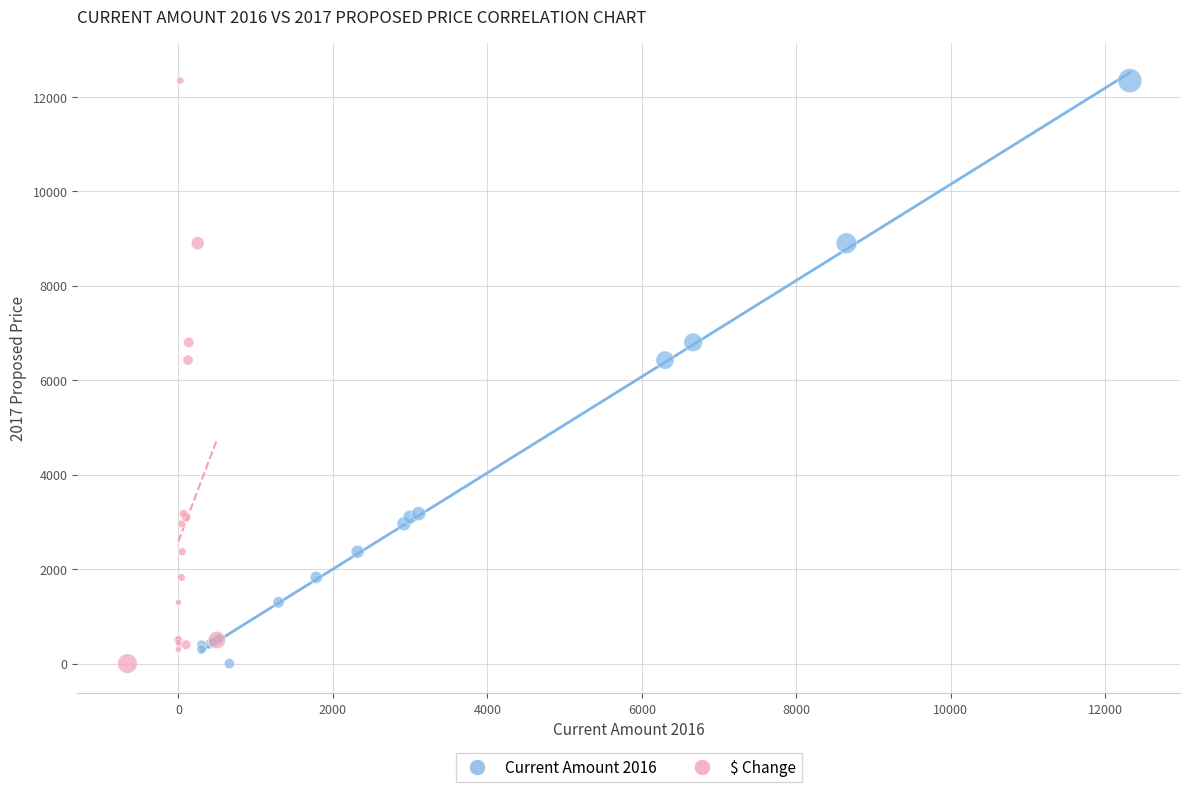

What are all the series names shown in the legend?

Current Amount 2016, $ Change